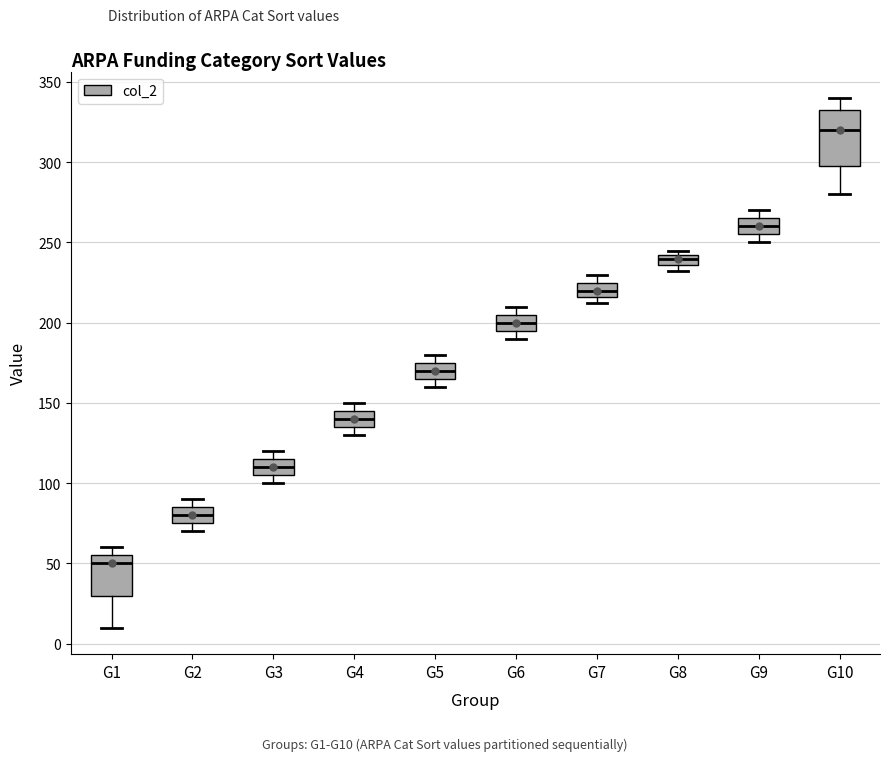

Which box's median line is the lowest?

G1